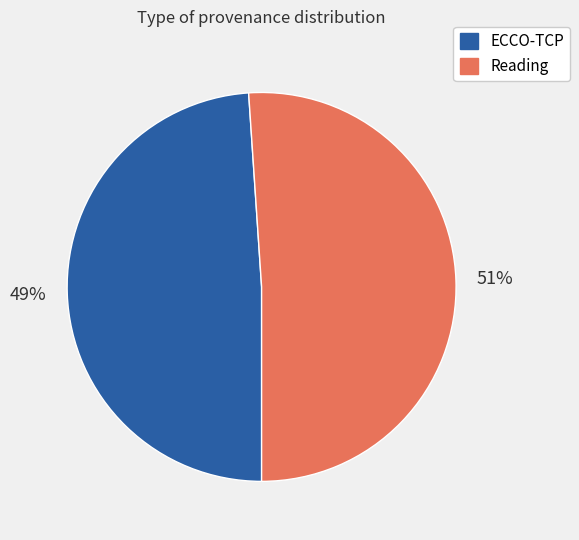

To the nearest percent, what portion does Reading represent?

51%